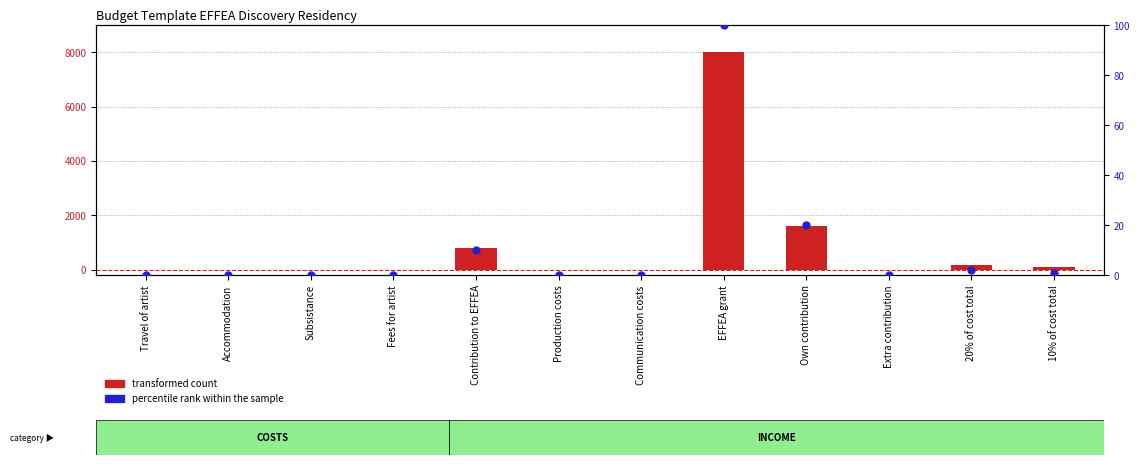

What are all the series names shown in the legend?

transformed count, percentile rank within the sample